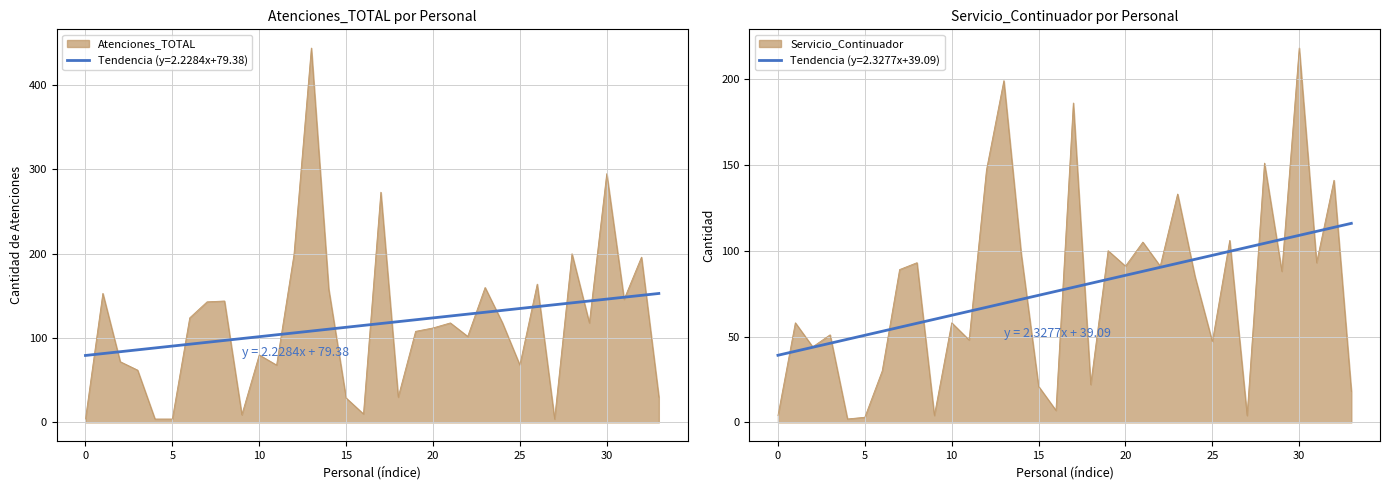

True or false: Atenciones_TOTAL and Servicio_Continuador cross at least once.

False